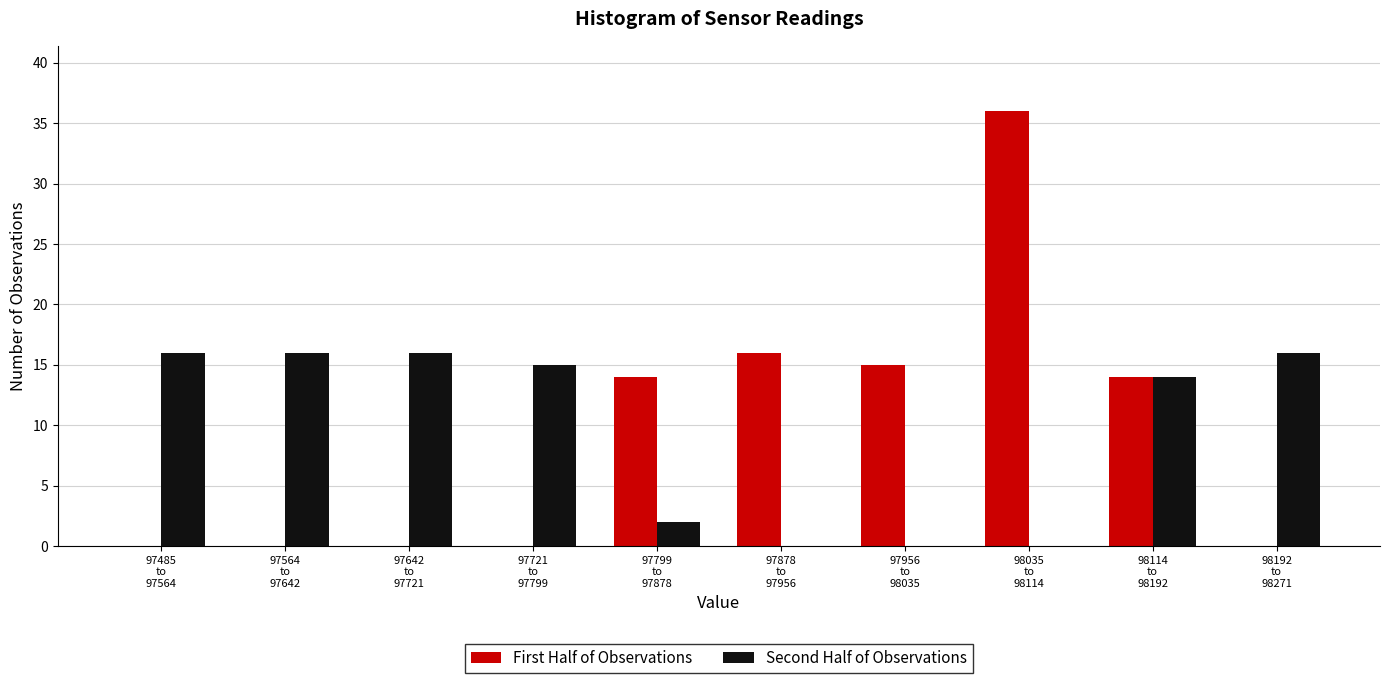

What is the greatest value displayed?

36